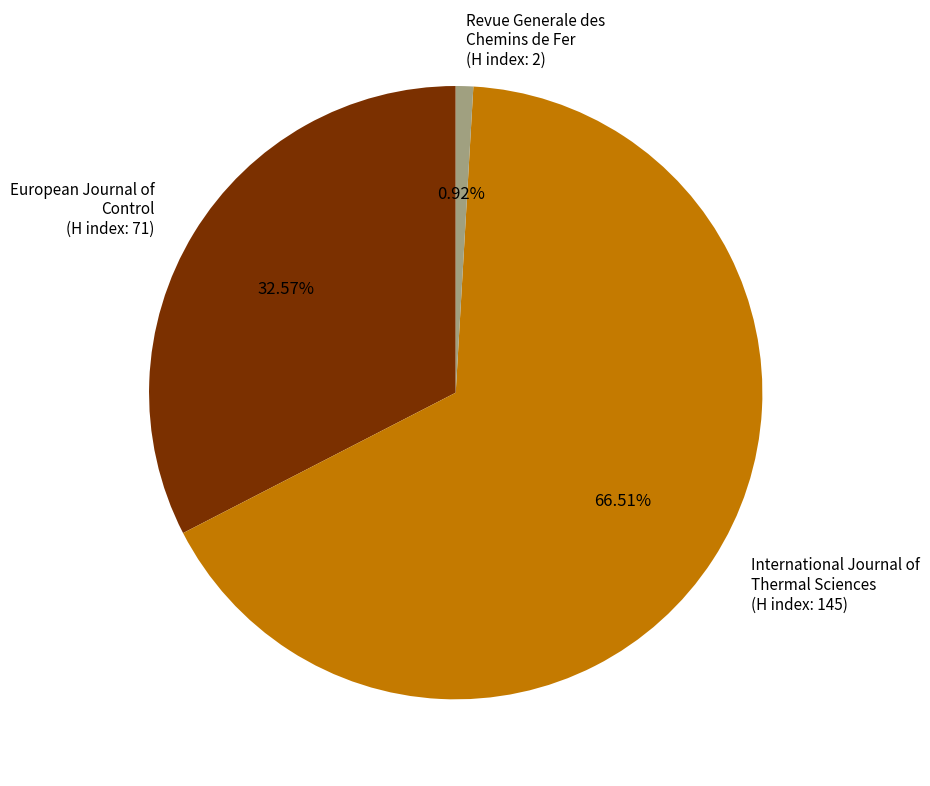

What is the ratio of the value at International Journal of Thermal Sciences (H index: 145) to the value at European Journal of Control (H index: 71)?

2.0